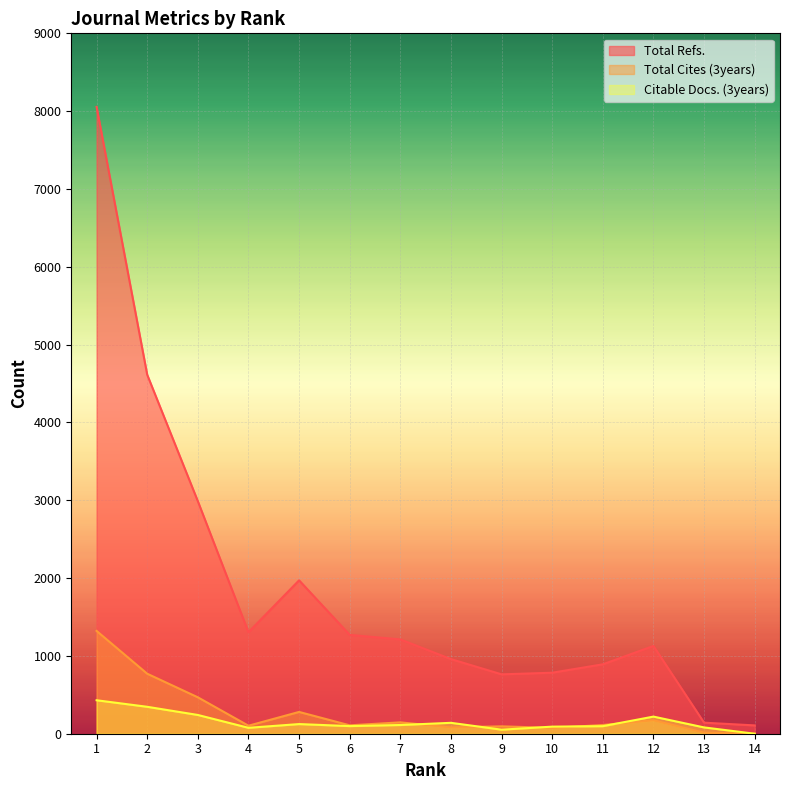

Is the value of Total Cites (3years) at 2 greater than the value of Citable Docs. (3years) at 1?

Yes